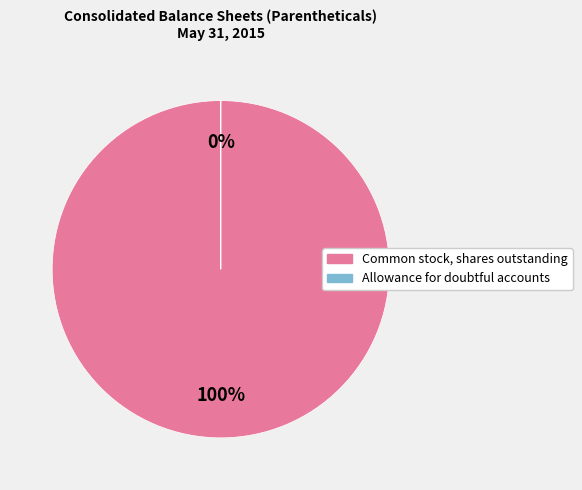

To the nearest percent, what is the difference between the Allowance for doubtful accounts and Common stock, shares outstanding slice percentages?

100%